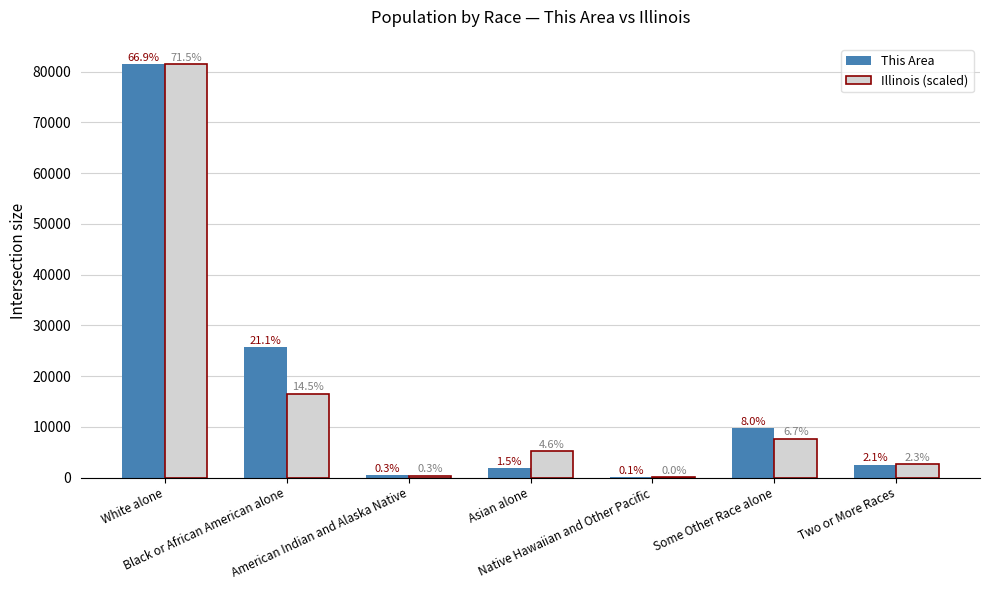

How many groups of bars are there?

7